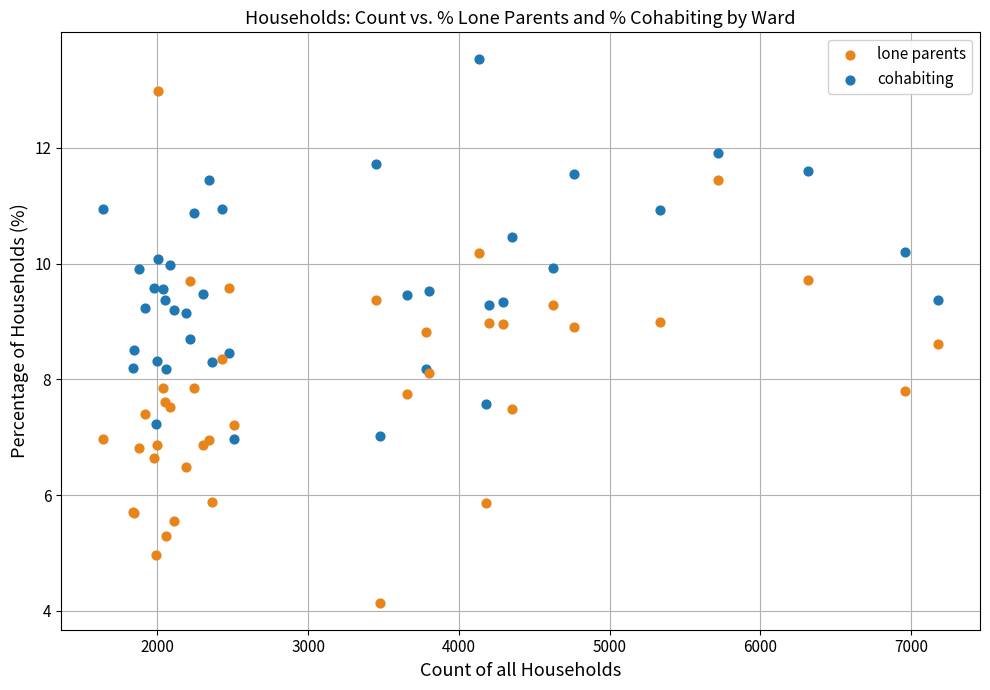

What are all the series names shown in the legend?

lone parents, cohabiting